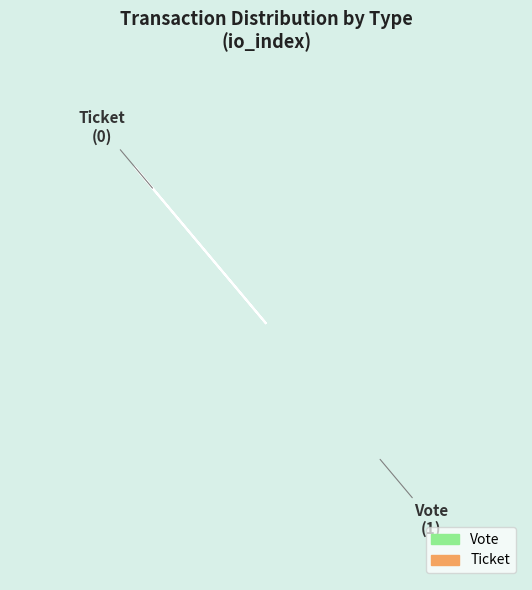

Do Ticket and Vote together represent more than half of the pie?

Yes